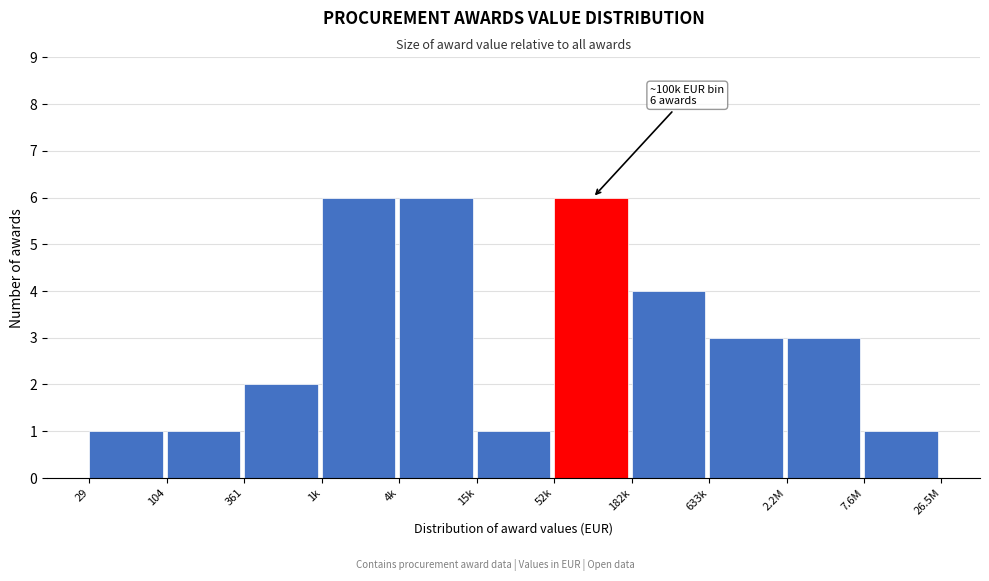

Reading left to right, extract all data points from this chart.

1	1	2	6	6	1	6	4	3	3	1